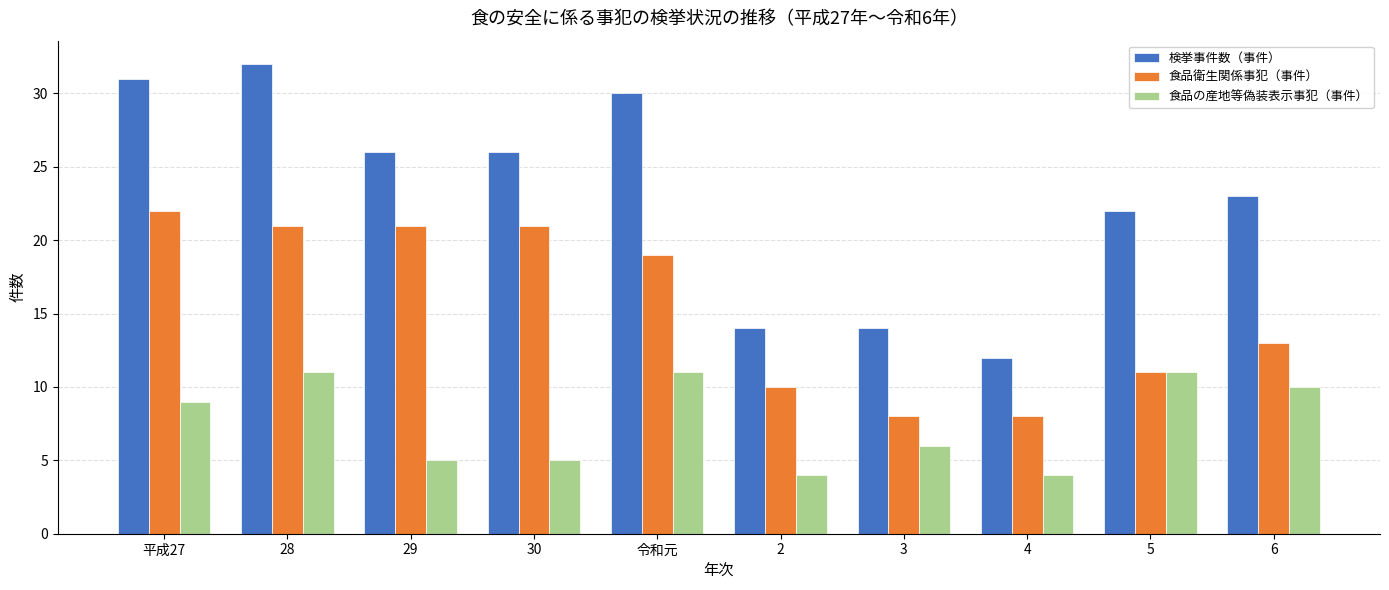

What is the spread (max minus min) of values at 3?

8